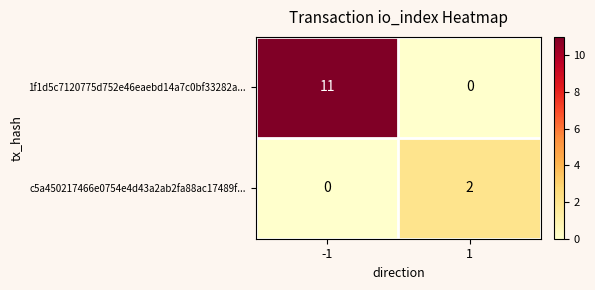

Rank the series at -1 from lowest to highest value.

c5a450217466e0754e4d43a2ab2fa88ac17489f..., 1f1d5c7120775d752e46eaebd14a7c0bf33282a...